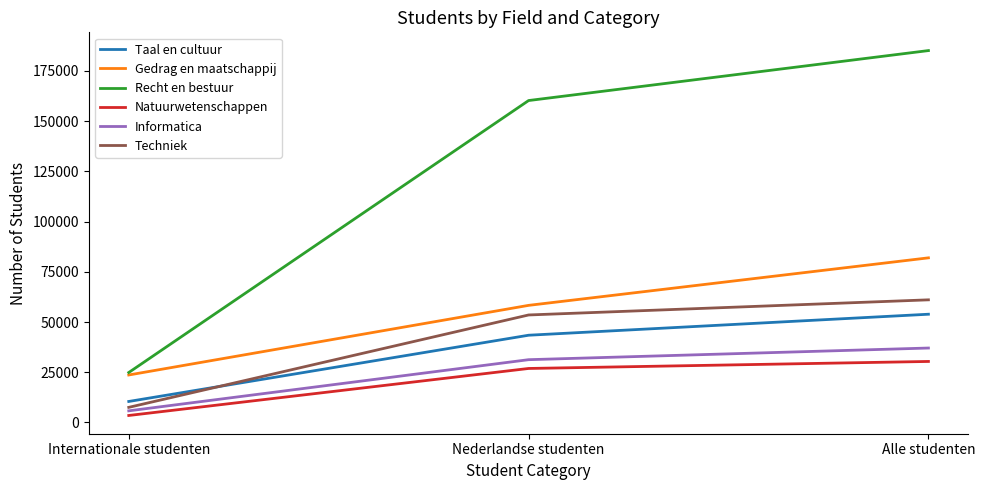

Which series changed the most between Internationale studenten and Alle studenten?

Recht en bestuur